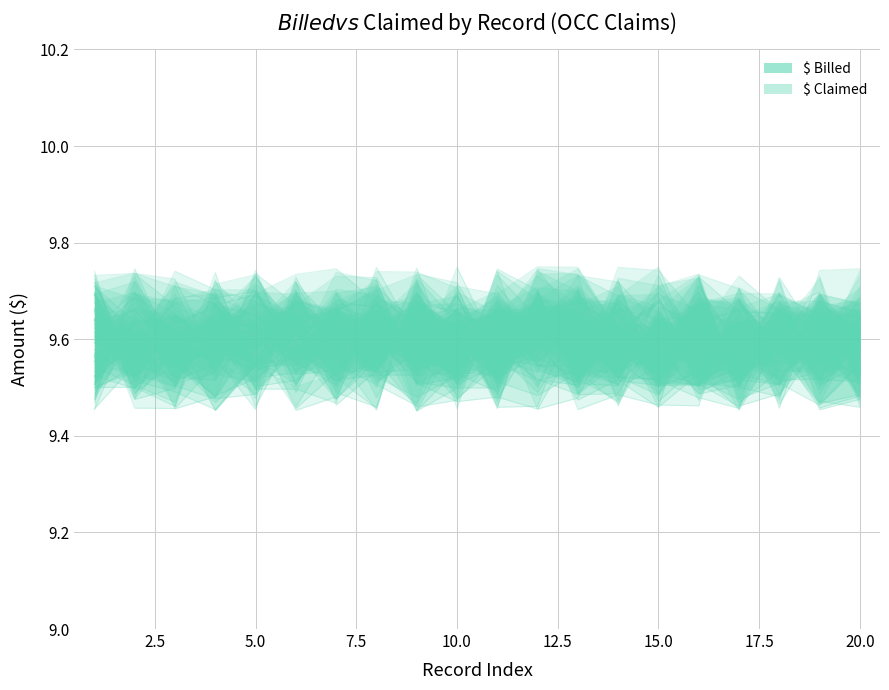

Count the $ Claimed (line) values in the range 9 to 10.

20